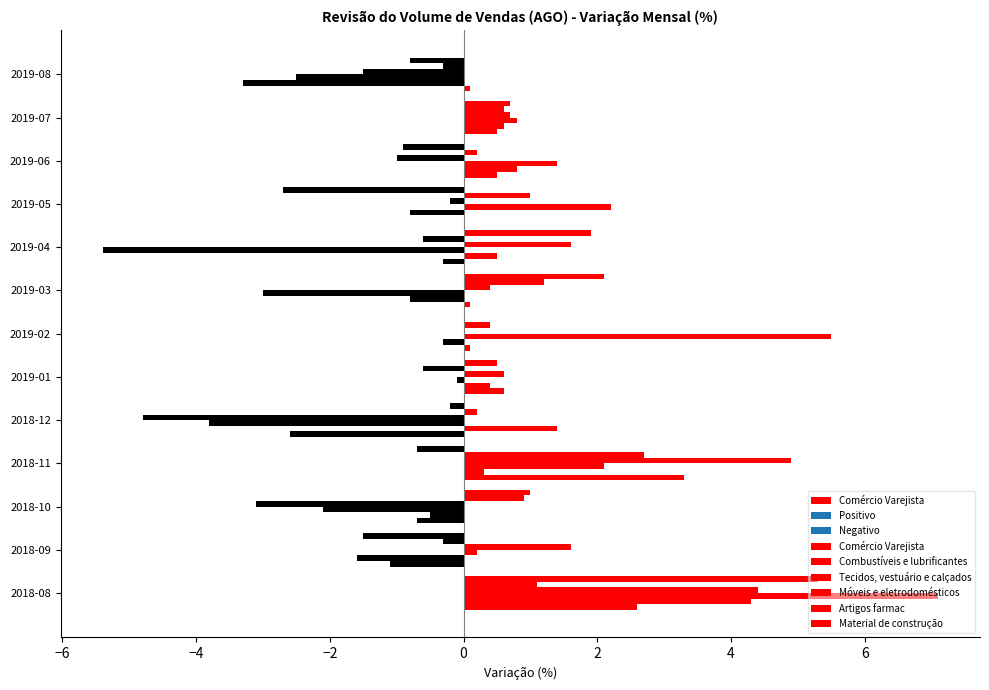

At 2018-11, list the series in order from largest to smallest.

Móveis e eletrodomésticos, Comércio Varejista, Artigos farmac, Tecidos, vestuário e calçados, Combustíveis e lubrificantes, Material de construção